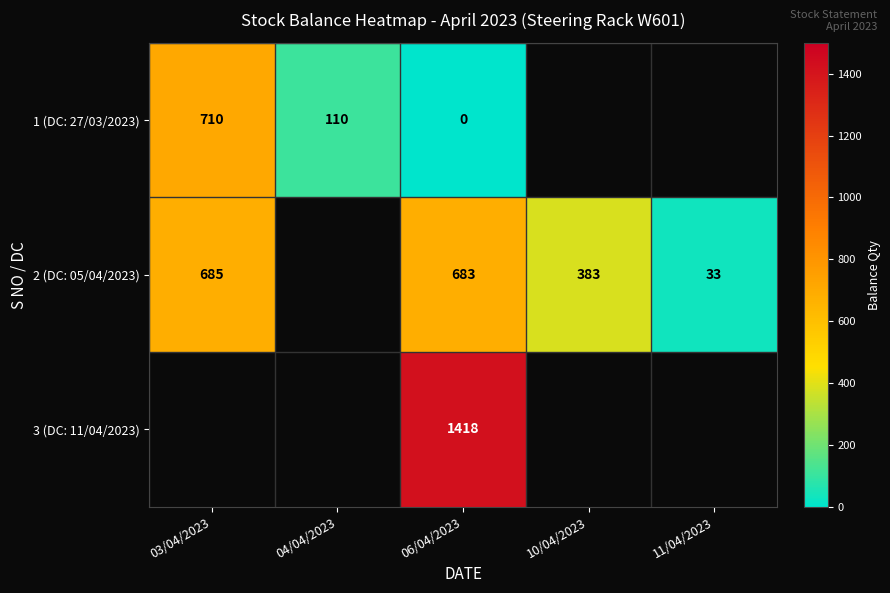

The value of 1 (DC: 27/03/2023) at 03/04/2023 is 1093. True or false?

False